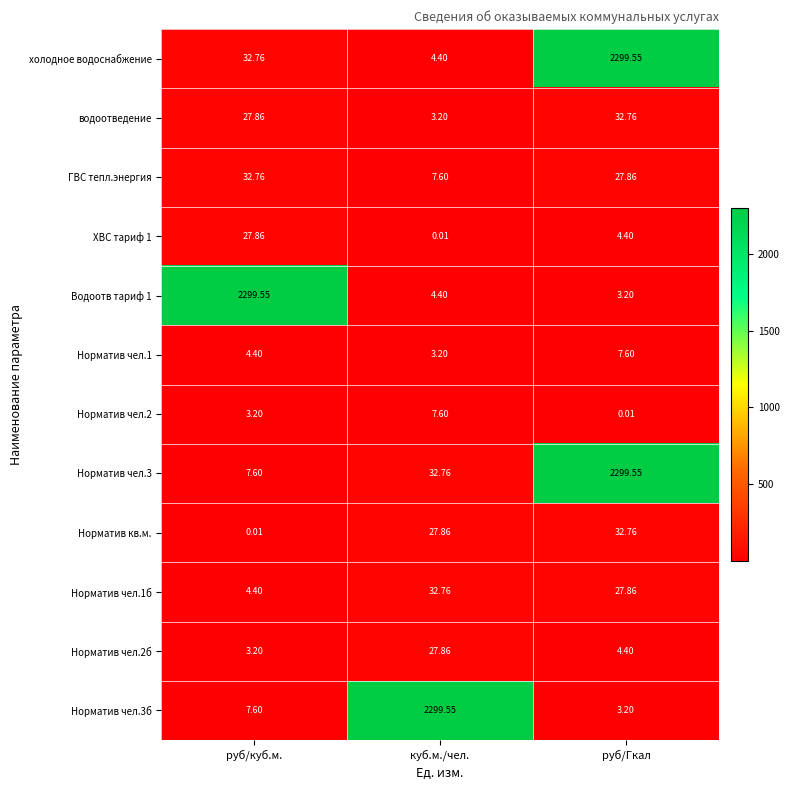

Which series changed the most between руб/куб.м. and руб/Гкал?

Водоотв тариф 1